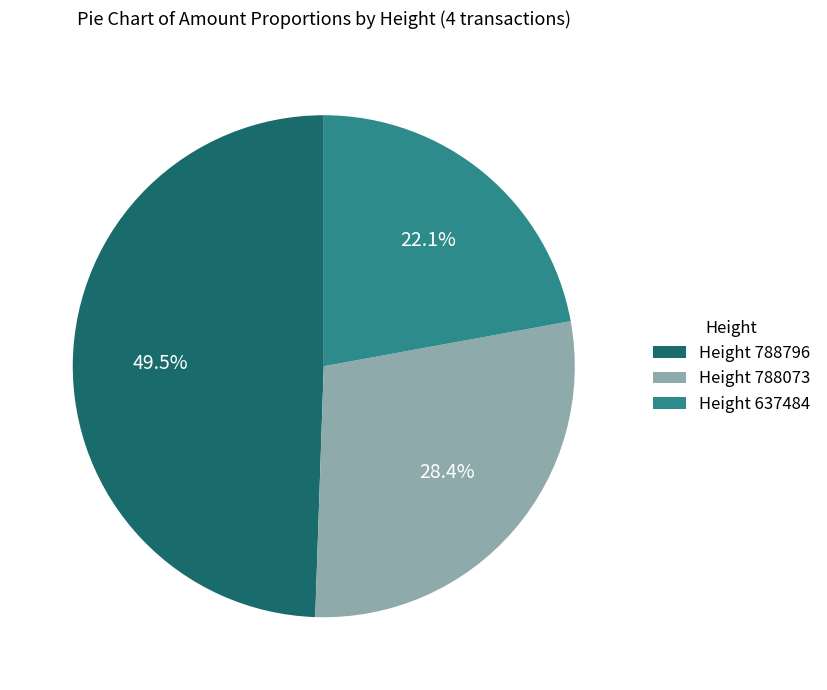

Which category has the biggest portion of the pie?

Height 788796